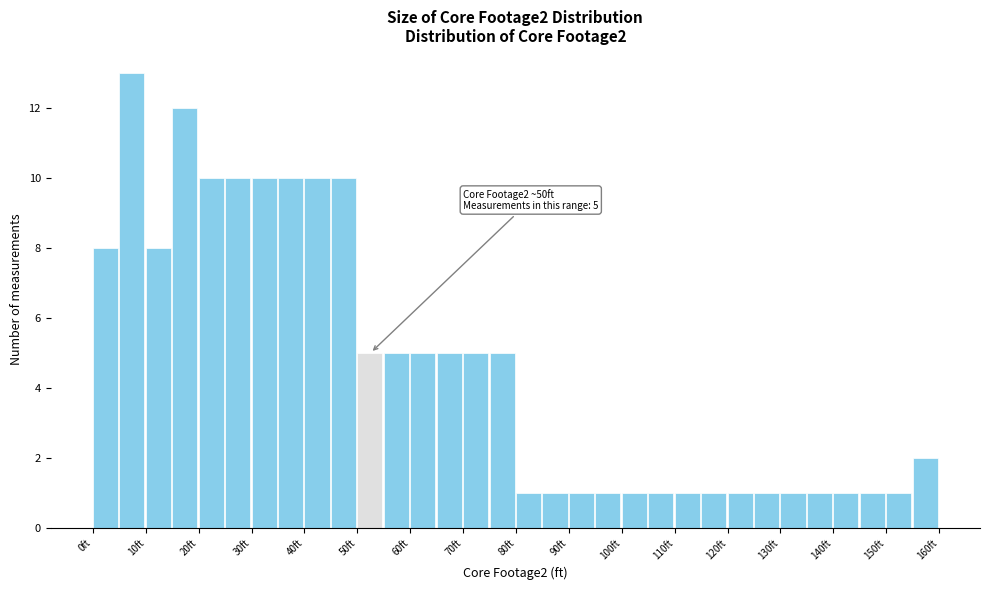

Which range on the x-axis has the tallest bar?

5 to 10